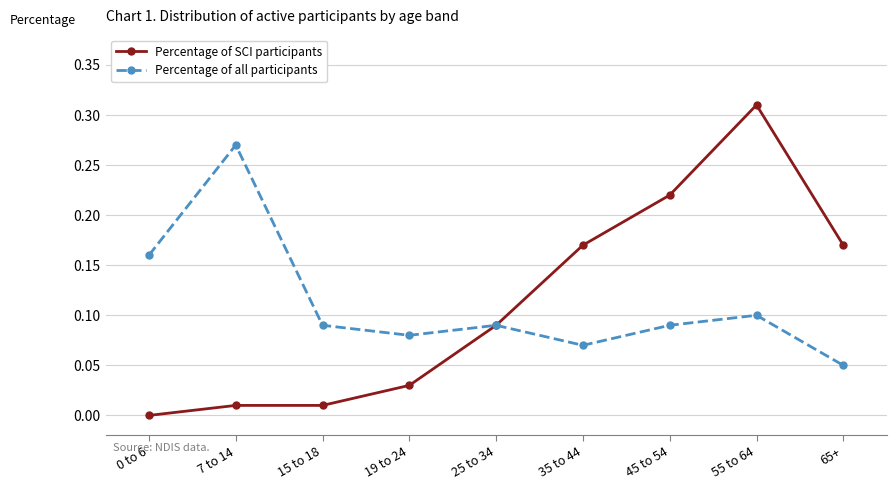

Rank the series by their maximum value, from highest to lowest.

Percentage of SCI participants, Percentage of all participants